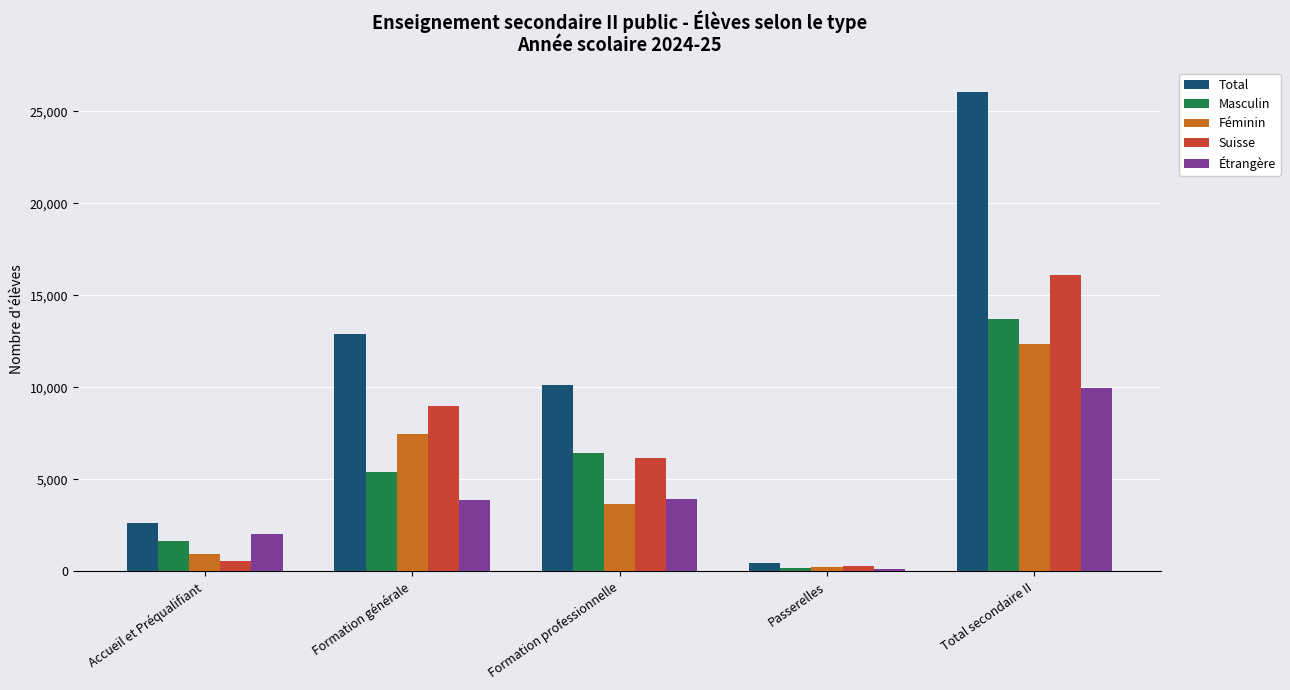

What is the average value of the Total series?

10424